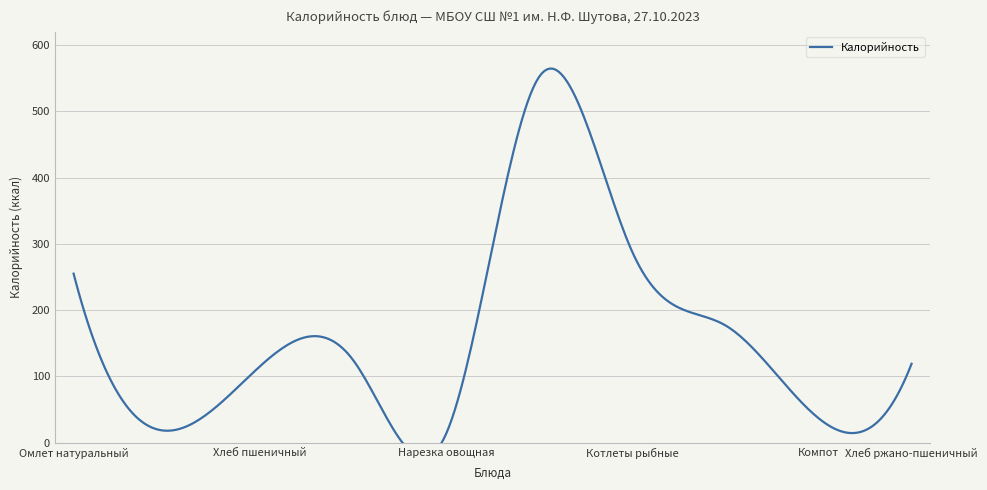

What is the value of the 1st point from the left?

255